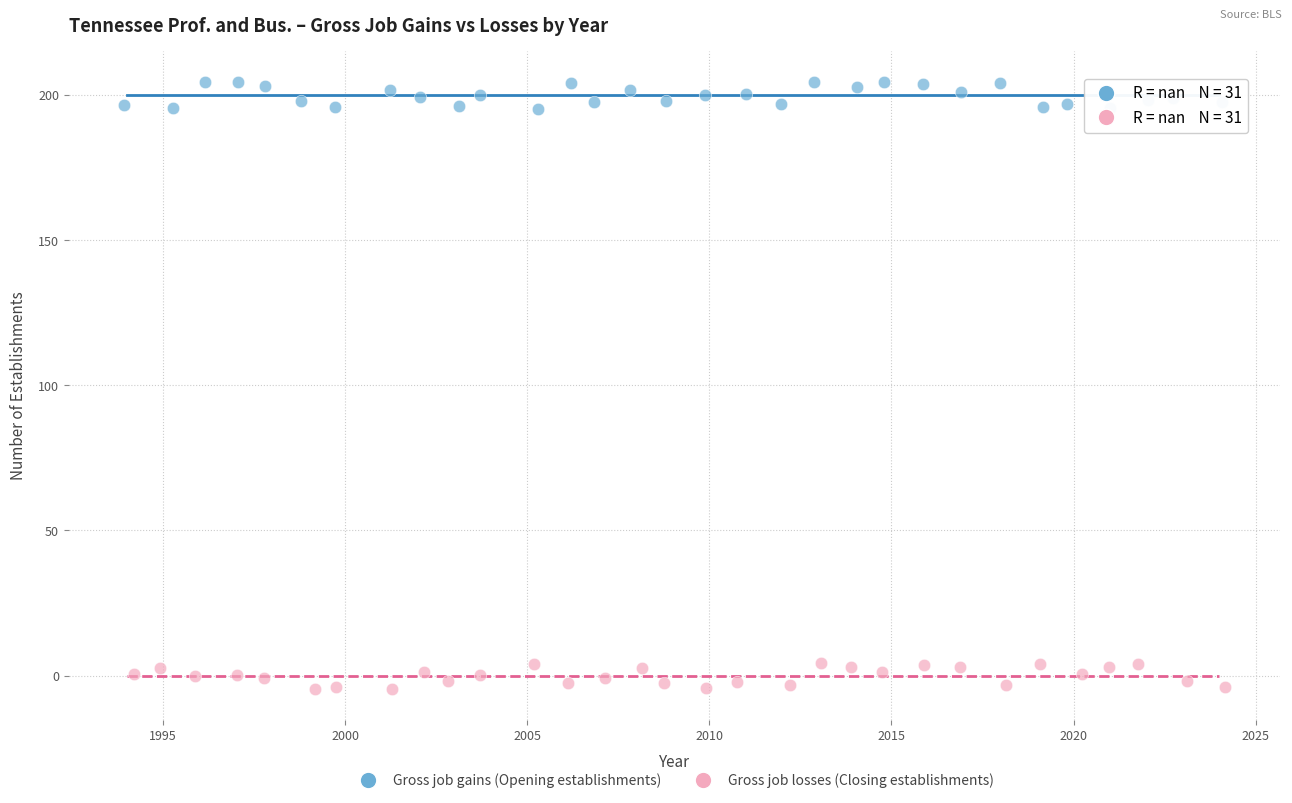

What are all the series names shown in the legend?

Gross job gains (Opening establishments), Gross job losses (Closing establishments)